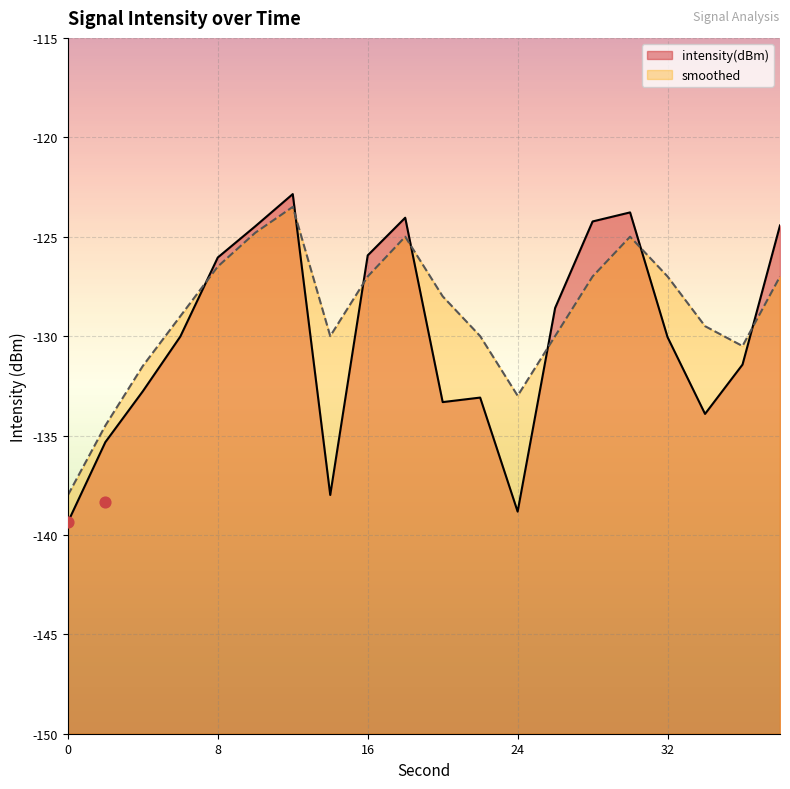

At which category is the sum across all series the highest?

12